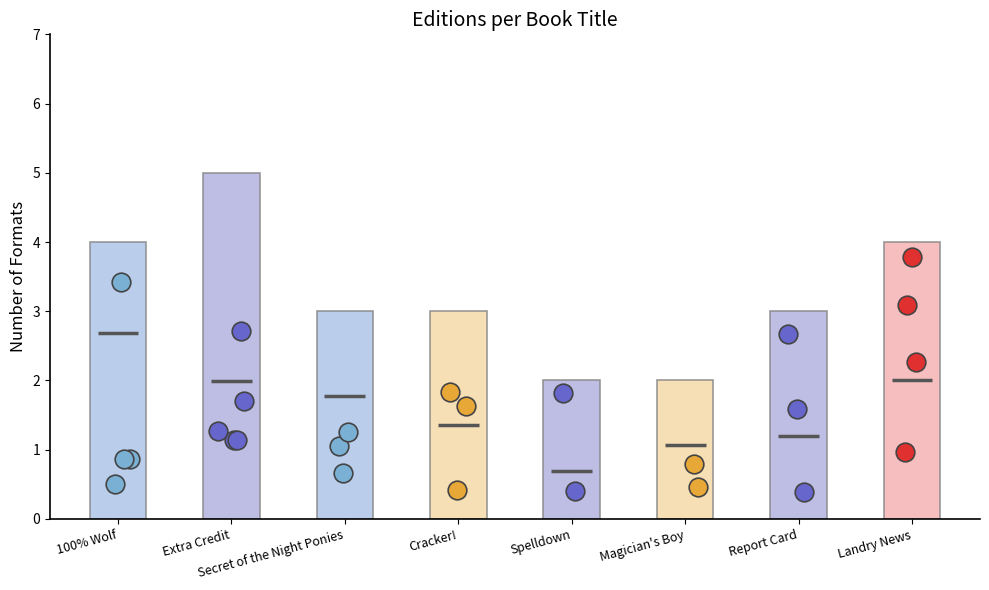

What is the change in value from Spelldown to Landry News?

+2